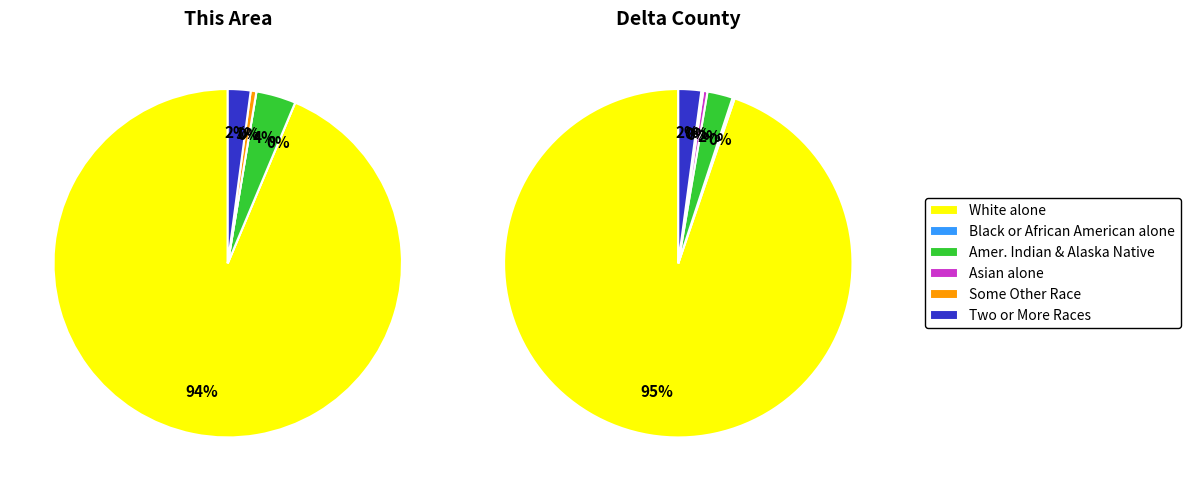

Combined, what portion of the pie is White alone and Black or African American alone?

93.7%